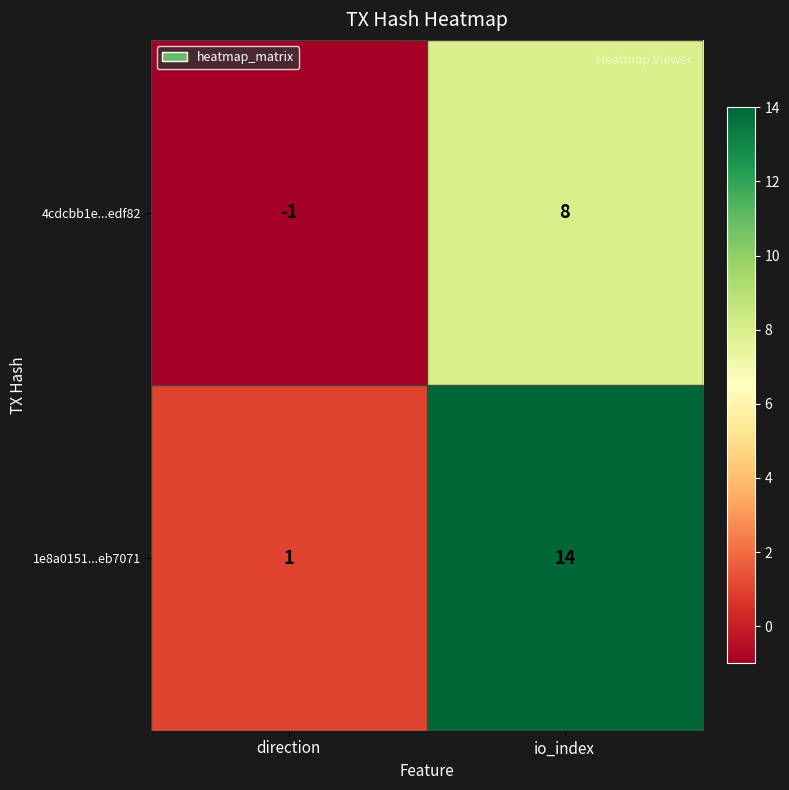

Rank the series by their maximum value, from highest to lowest.

1e8a0151...eb7071, 4cdcbb1e...edf82